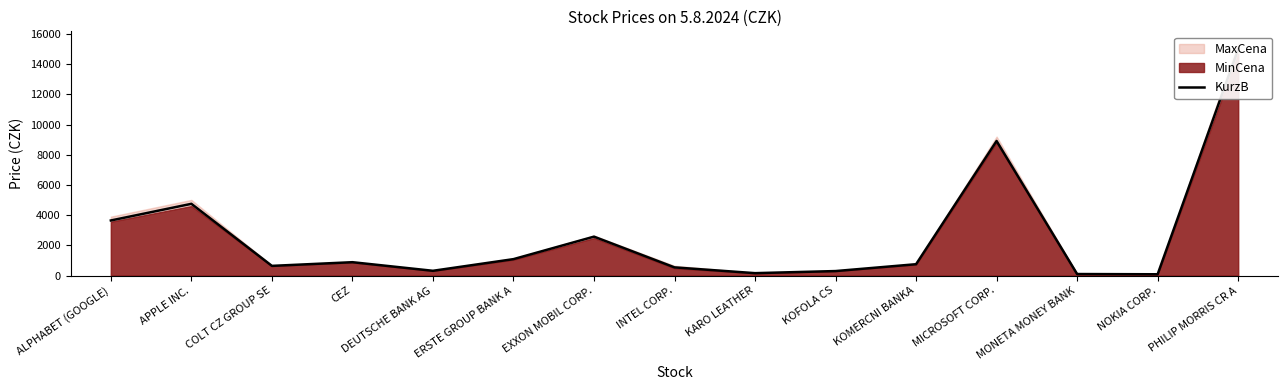

Where is the first local minimum?

COLT CZ GROUP SE